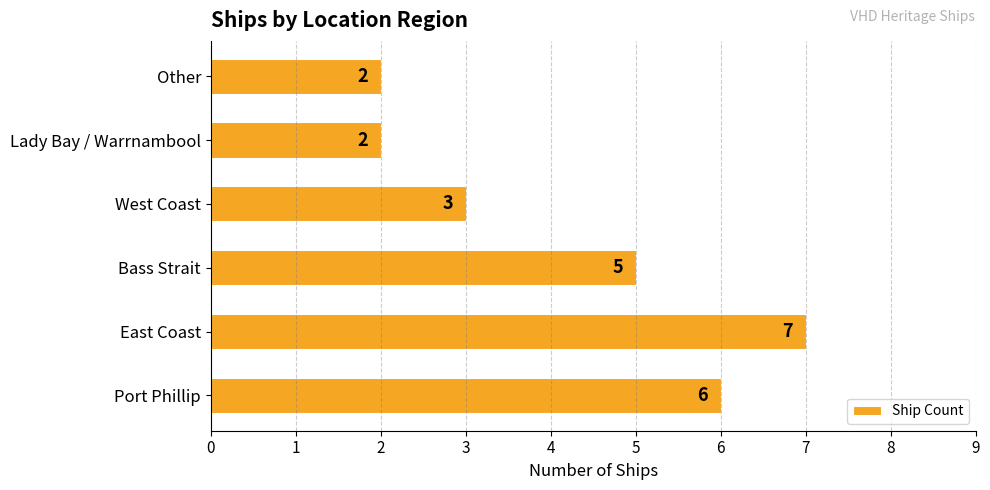

How many values are below 5?

3